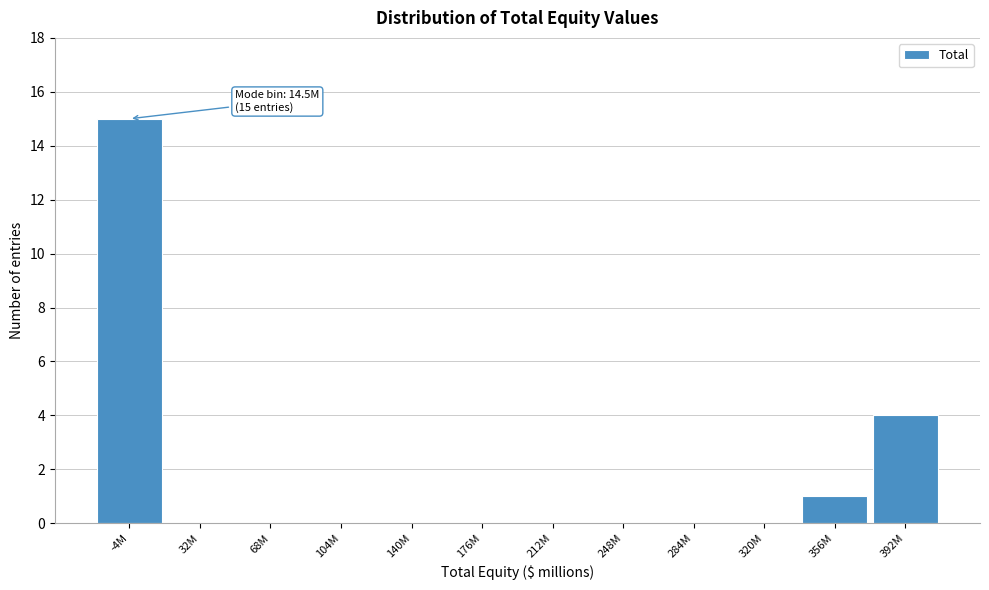

Reading left to right, what are all the values shown in this chart?

-4M=15	32M=0	68M=0	104M=0	140M=0	176M=0	212M=0	248M=0	284M=0	320M=0	356M=1	392M=4